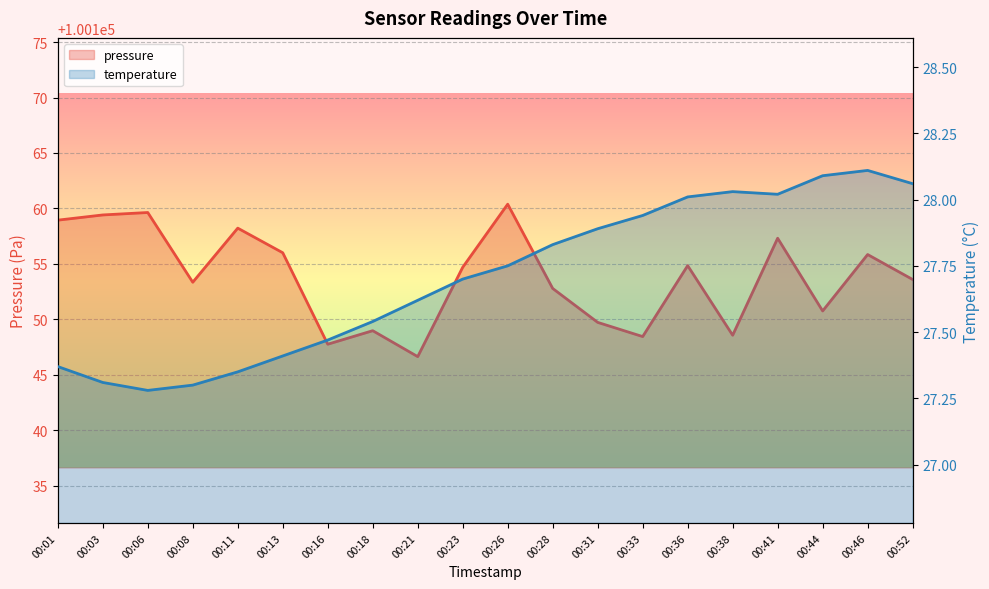

At which category does pressure reach its first local valley?

00:08